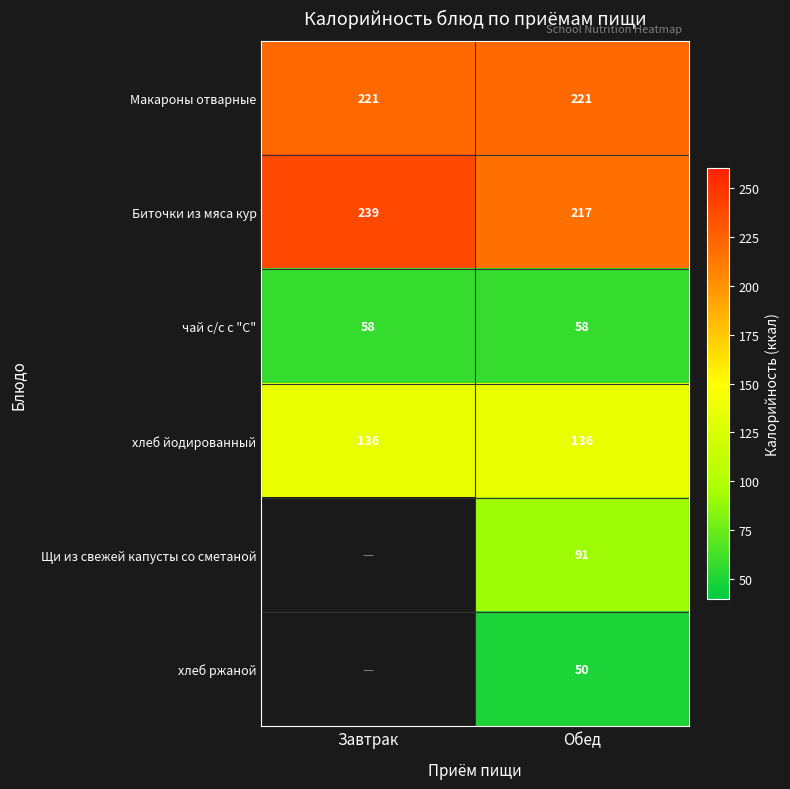

Which has a higher value, Обед or Завтрак?

Обед